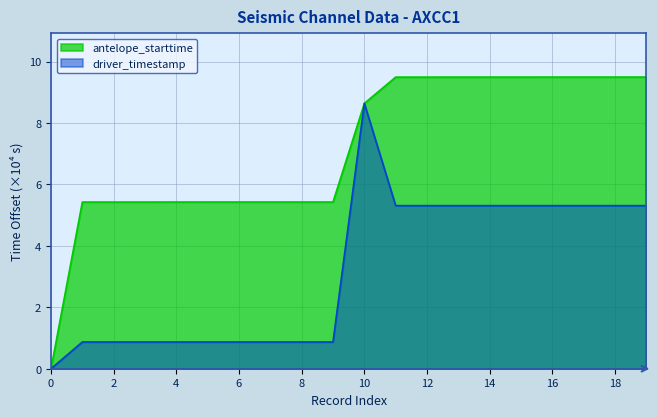

After their last crossing, which series has the higher values: driver_timestamp or antelope_starttime?

antelope_starttime